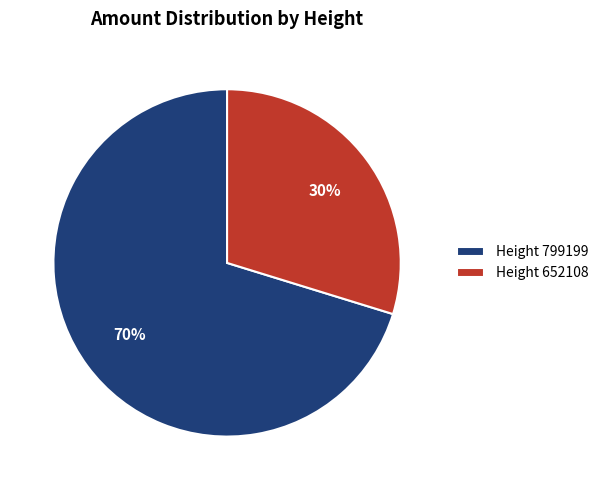

What is the smallest slice in the pie chart?

Height 652108